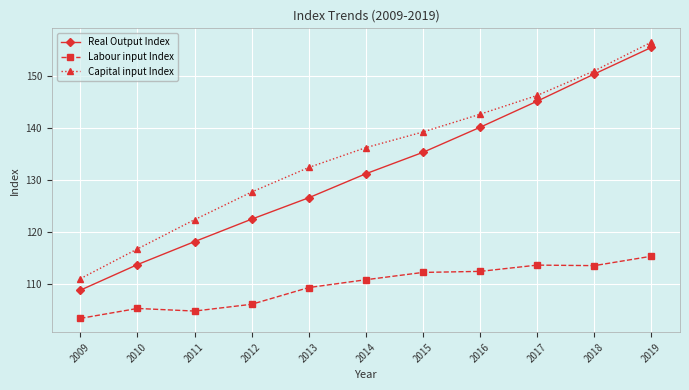

Which category has the lowest value across all series?

2009